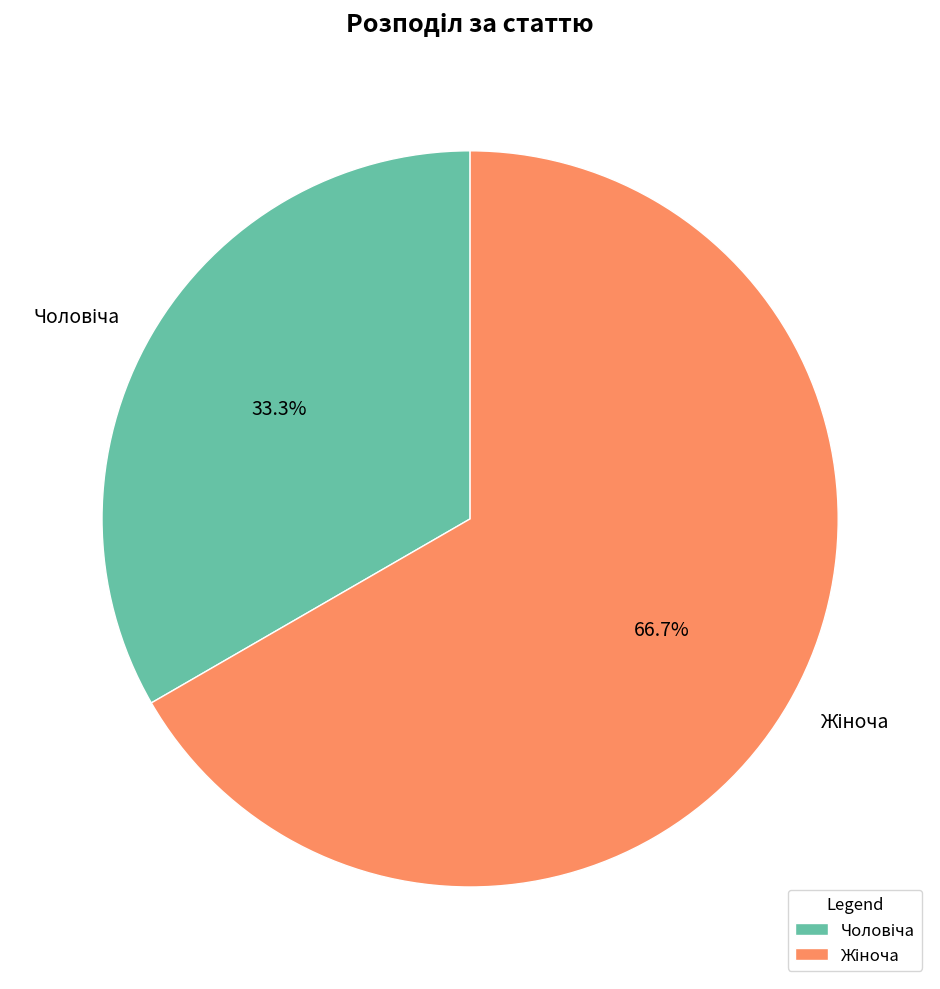

Is there a majority slice in this chart?

Yes